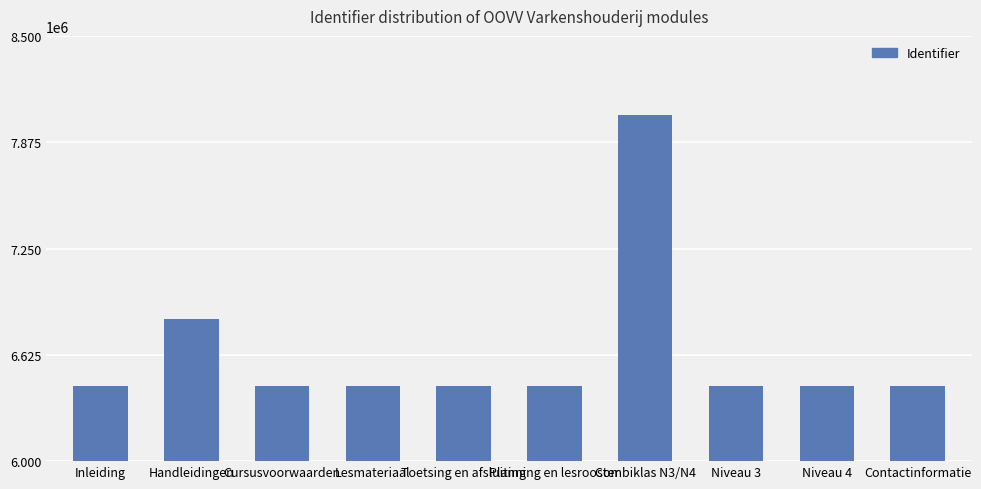

What is the difference between the values at Inleiding and Planning en lesrooster?

5